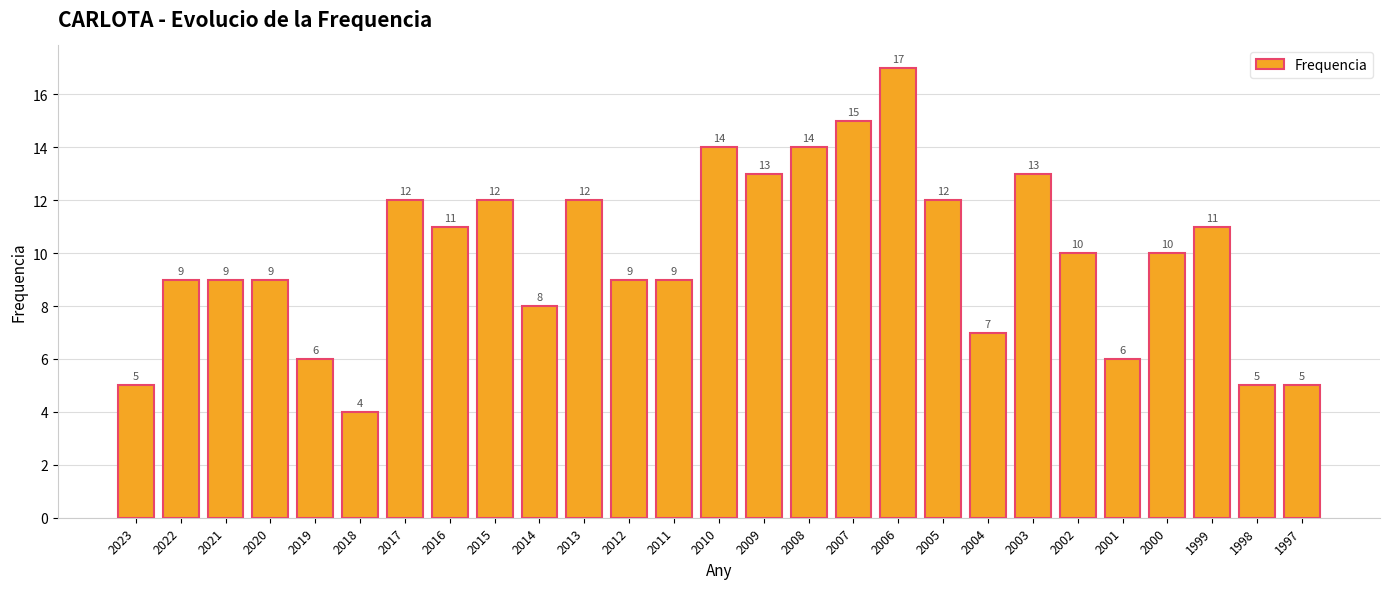

Between 1999 and 2019, which is larger?

1999